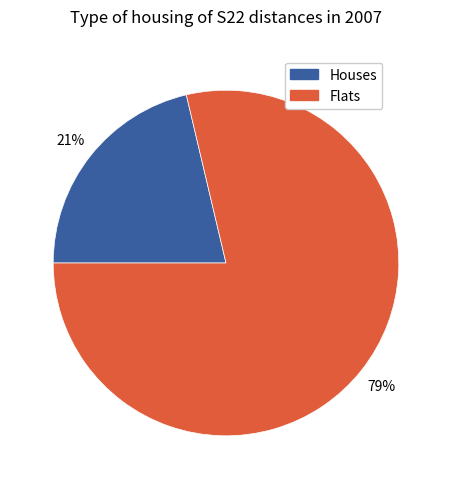

Between Flats and Houses, which is larger?

Flats